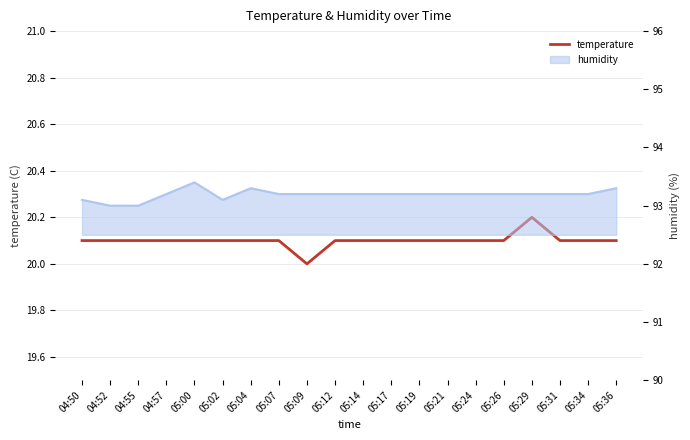

At which category does the chart reach its peak across all series?

05:29